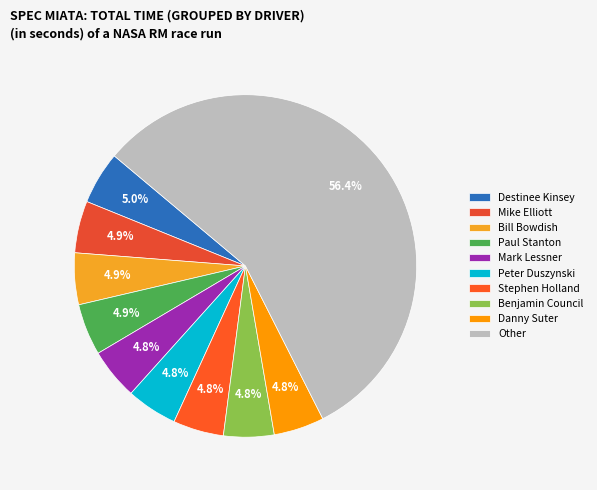

How many segments does this pie chart have?

10